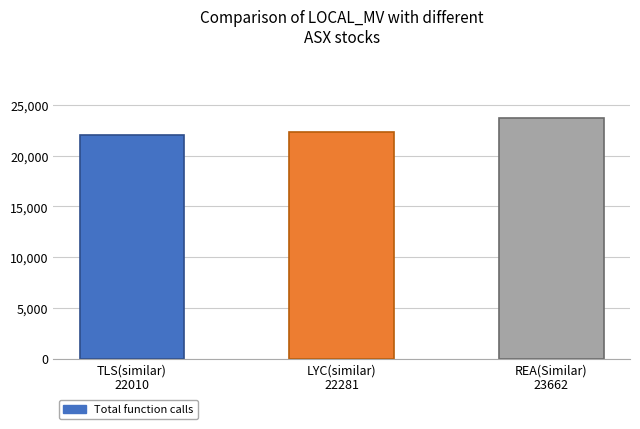

True or false: the data shows 22010.4 at TLS(similar)
22010.

True